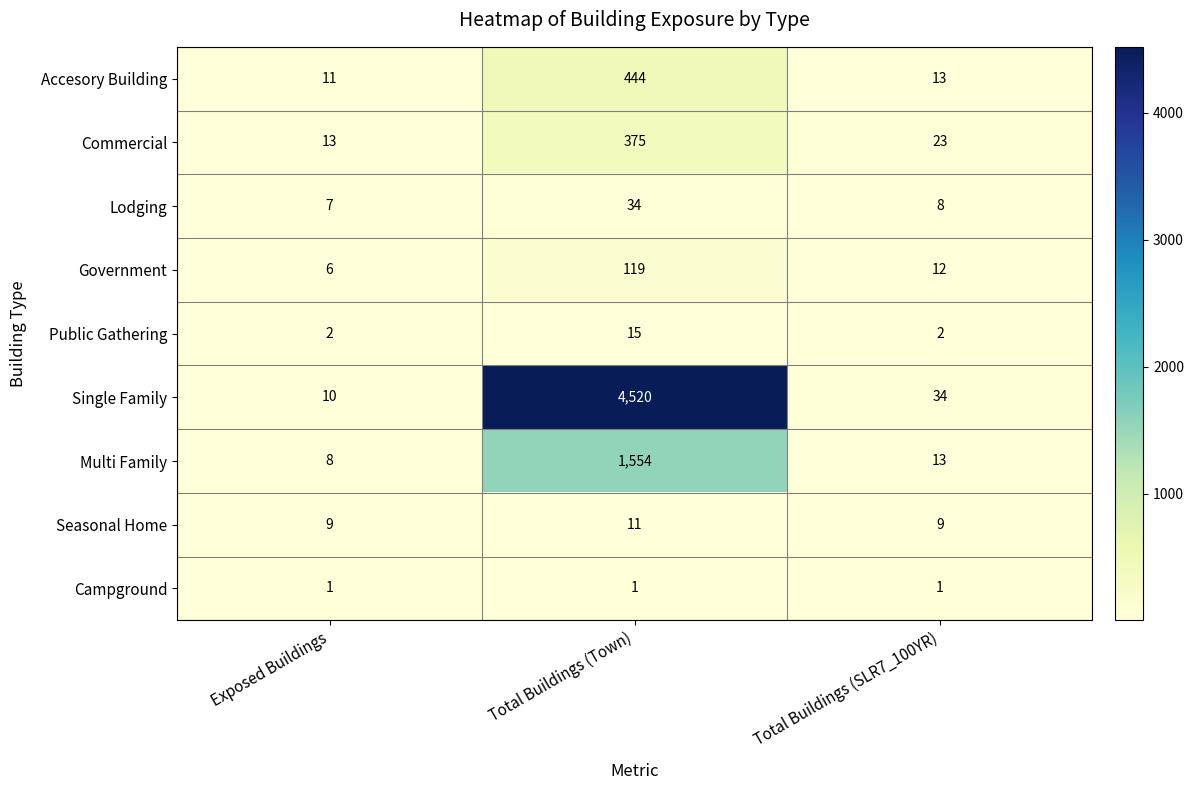

What is the total value across all series at Total Buildings (SLR7_100YR)?

115